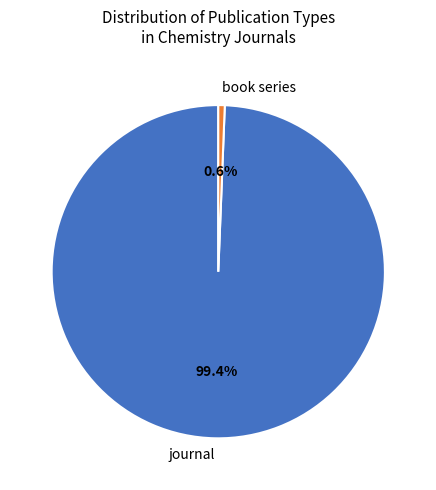

Is there a majority slice in this chart?

Yes